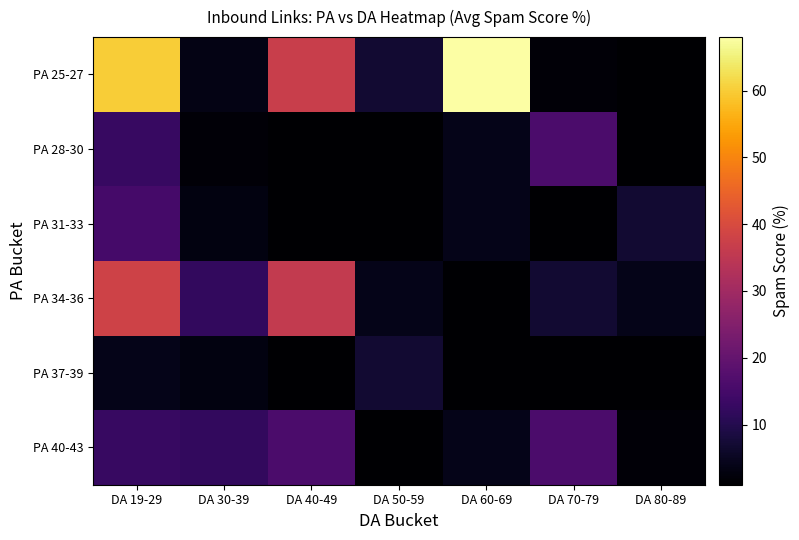

Which label corresponds to the smallest value in the chart?

DA 80-89